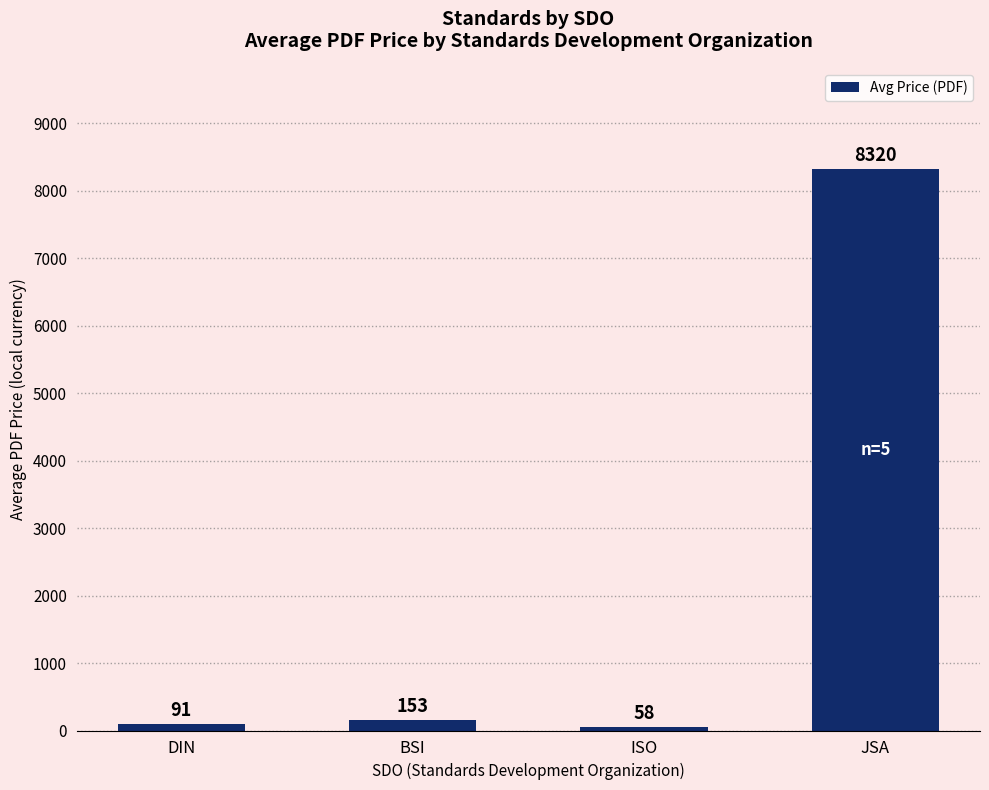

What is the difference between the maximum and minimum values?

8262.2